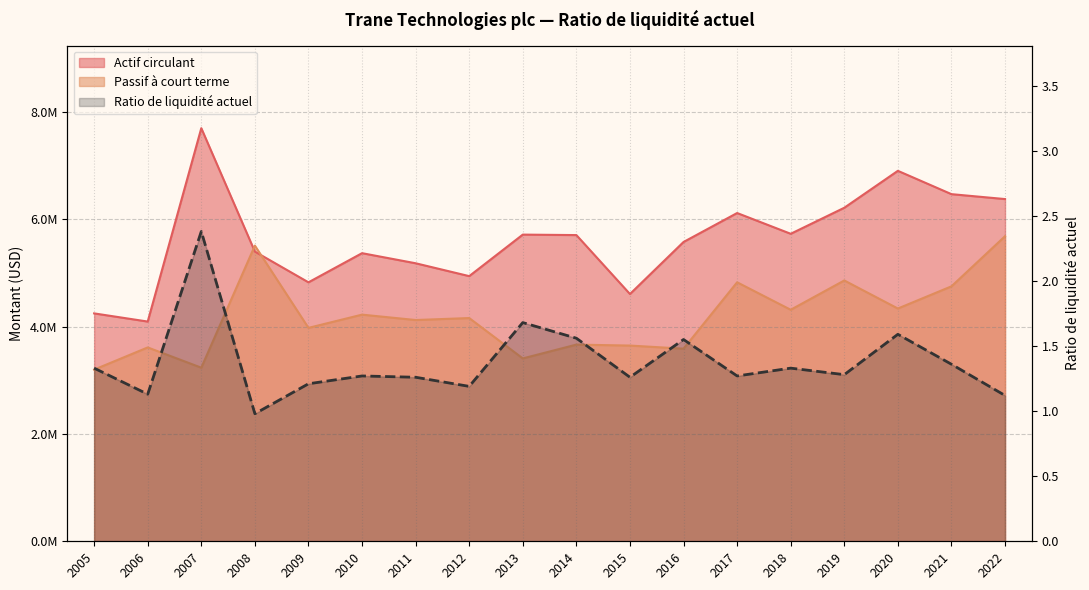

What is the average value?

1.4